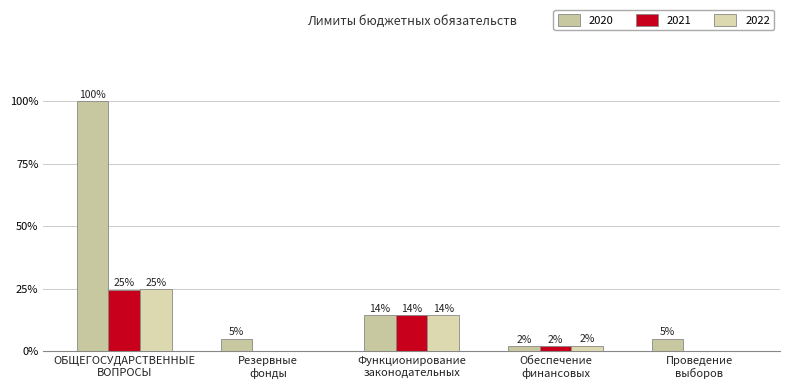

Does the chart contain stacked bars?

No